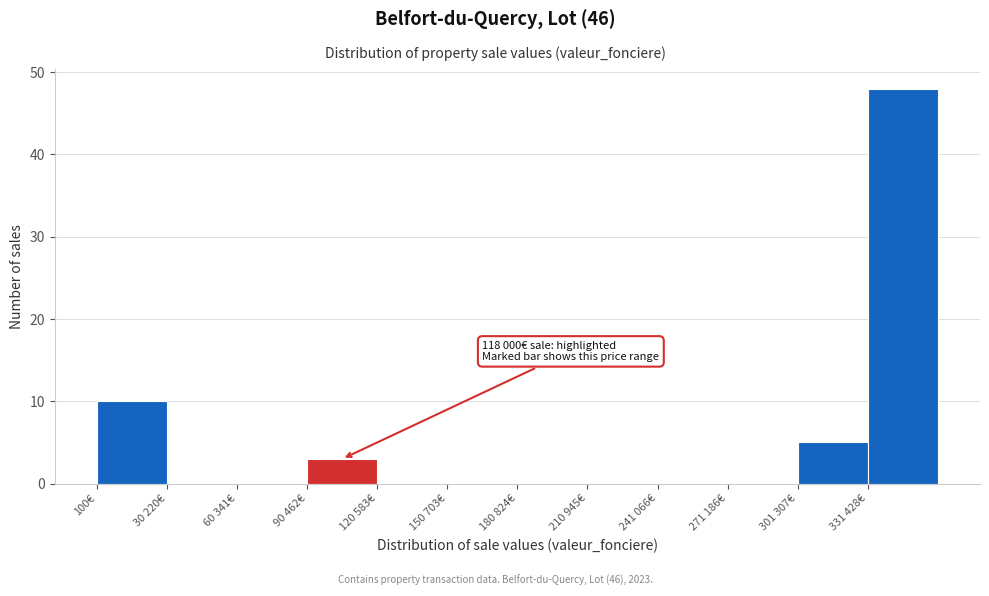

Reading right to left, list all the values displayed in this chart.

331 428€=48	301 307€=5	271 186€=0	241 066€=0	210 945€=0	180 824€=0	150 703€=0	120 583€=0	90 462€=3	60 341€=0	30 220€=0	100€=10